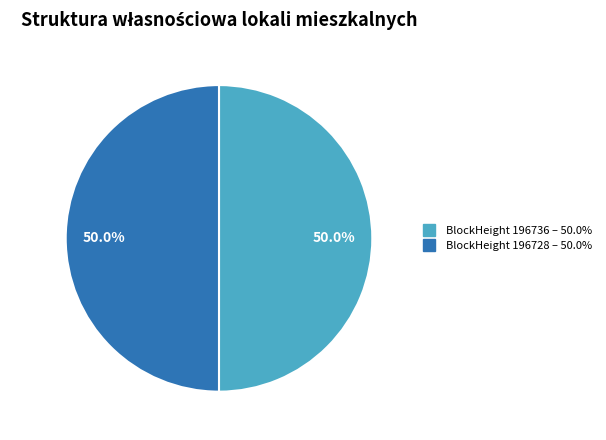

Rank the categories by value from lowest to highest.

196736, 196728